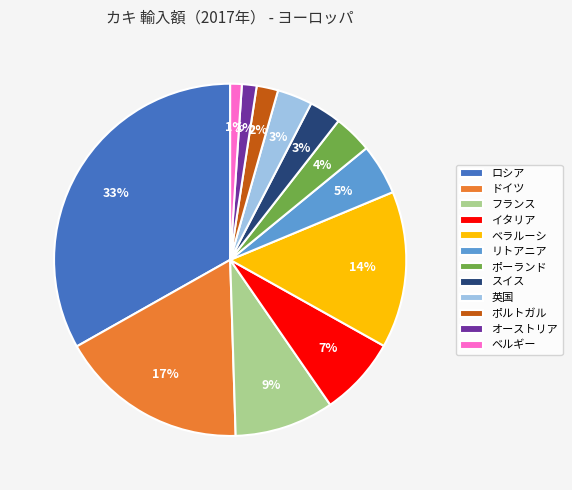

True or false: 英国 accounts for 16% of the total.

False